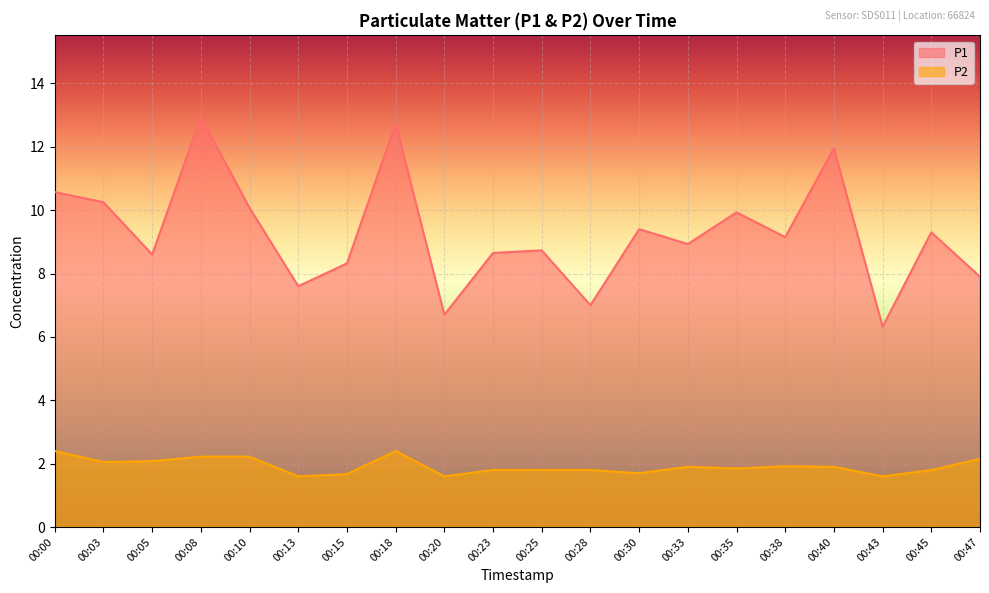

Where is the first local maximum for P1?

00:08